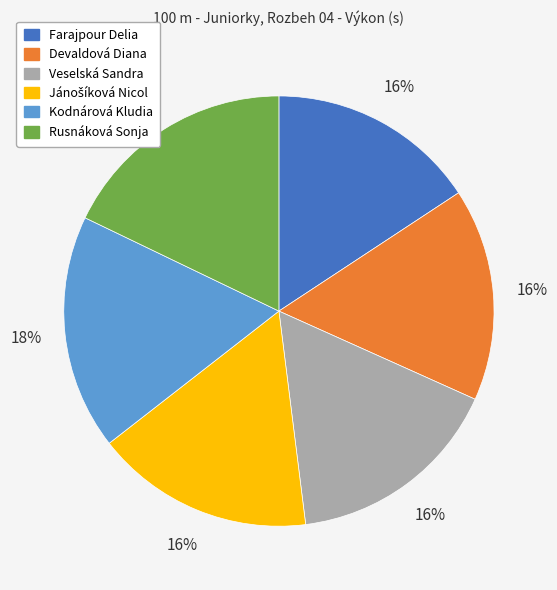

Count the number of slices in the pie.

6